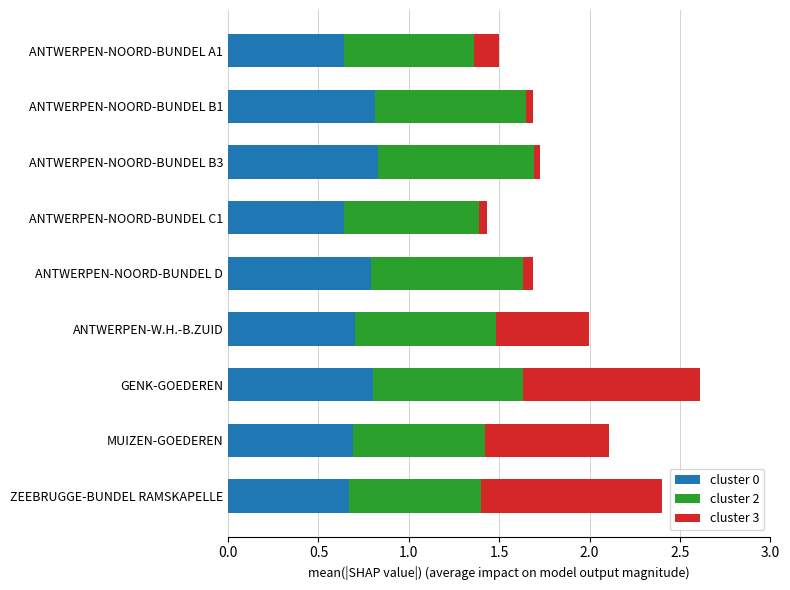

True or false: cluster 0 has a value of 0.4 at ANTWERPEN-NOORD-BUNDEL B3.

False